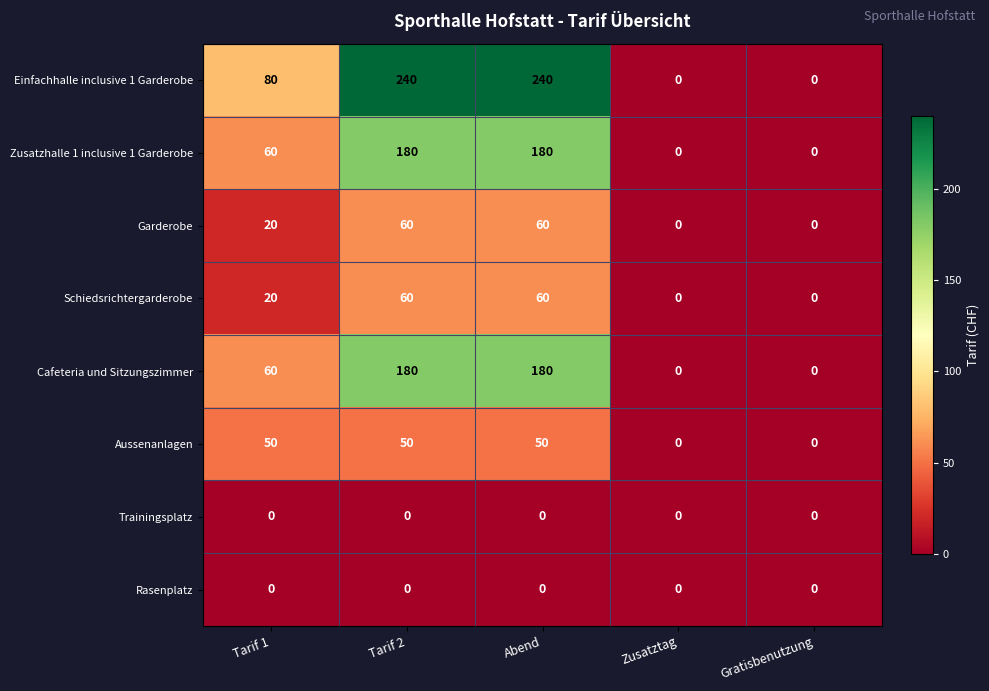

What is the sum of all Cafeteria und Sitzungszimmer values?

420